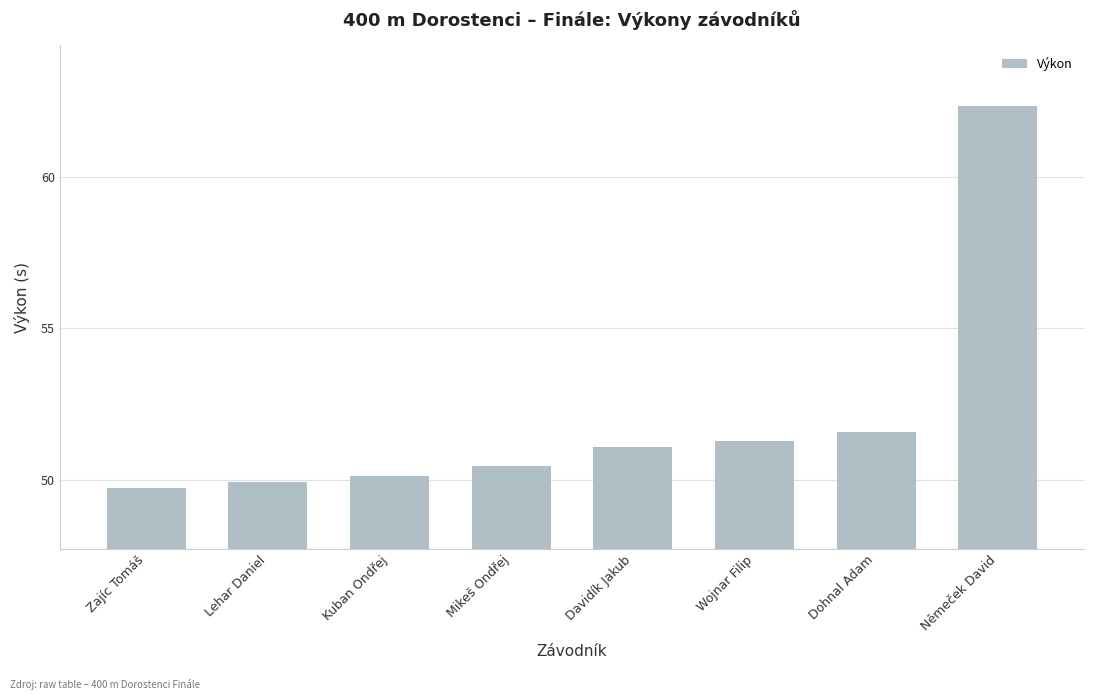

What is the average value?

52.1